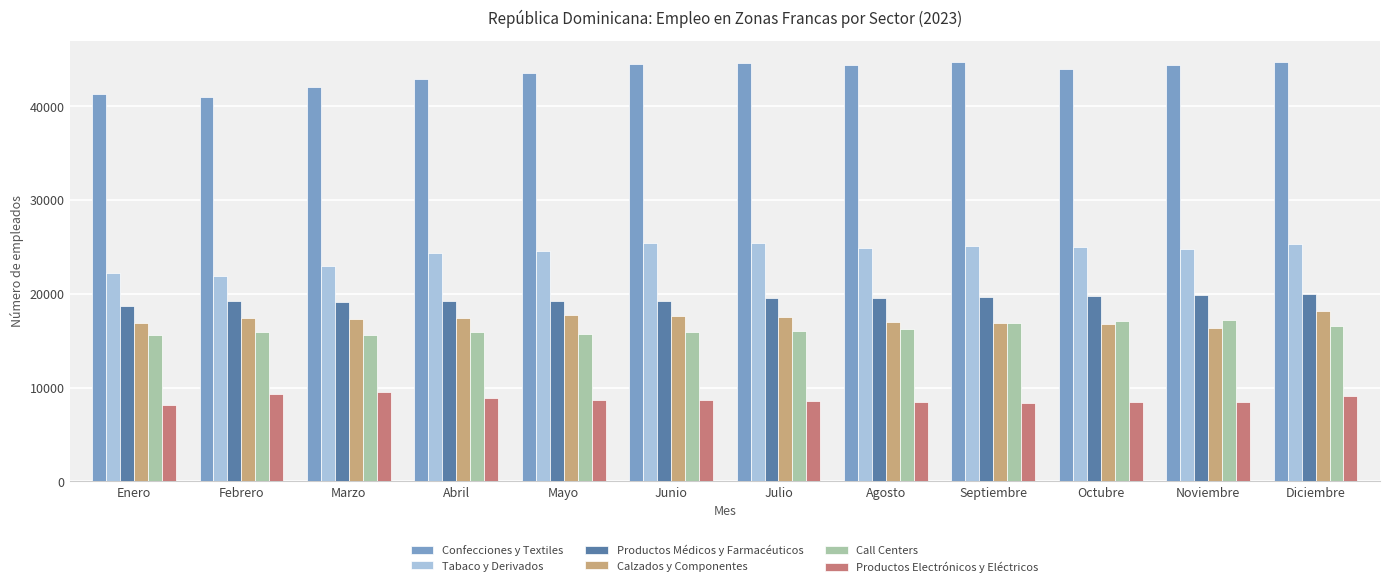

Is it true that Productos Electrónicos y Eléctricos equals 8903 at Abril?

True